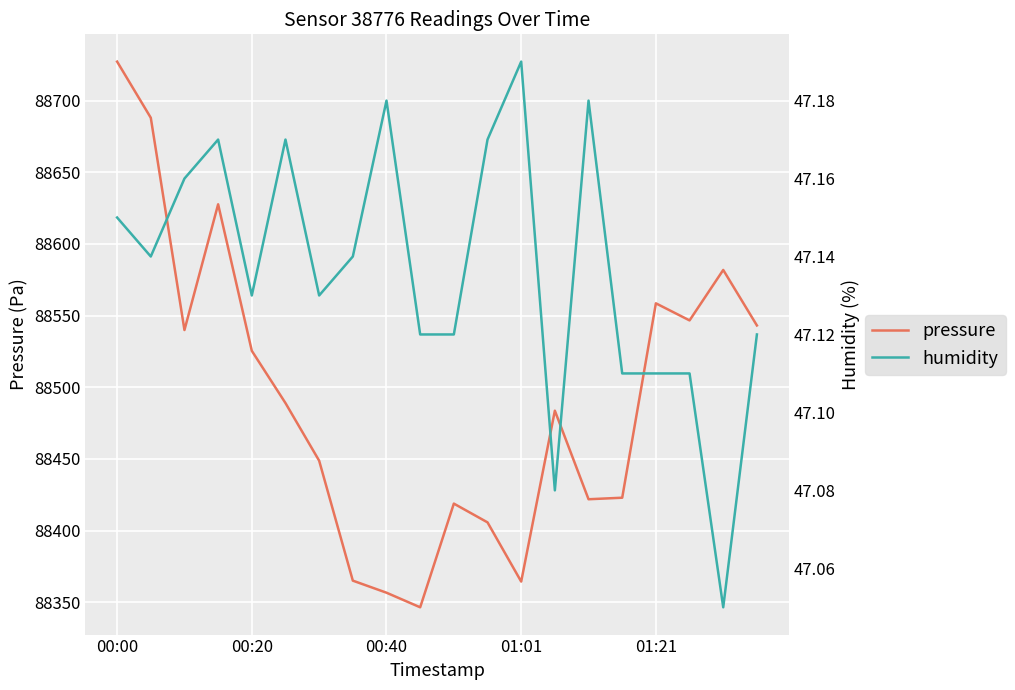

What is the sum of the pressure values at 11 and 18?

176987.5